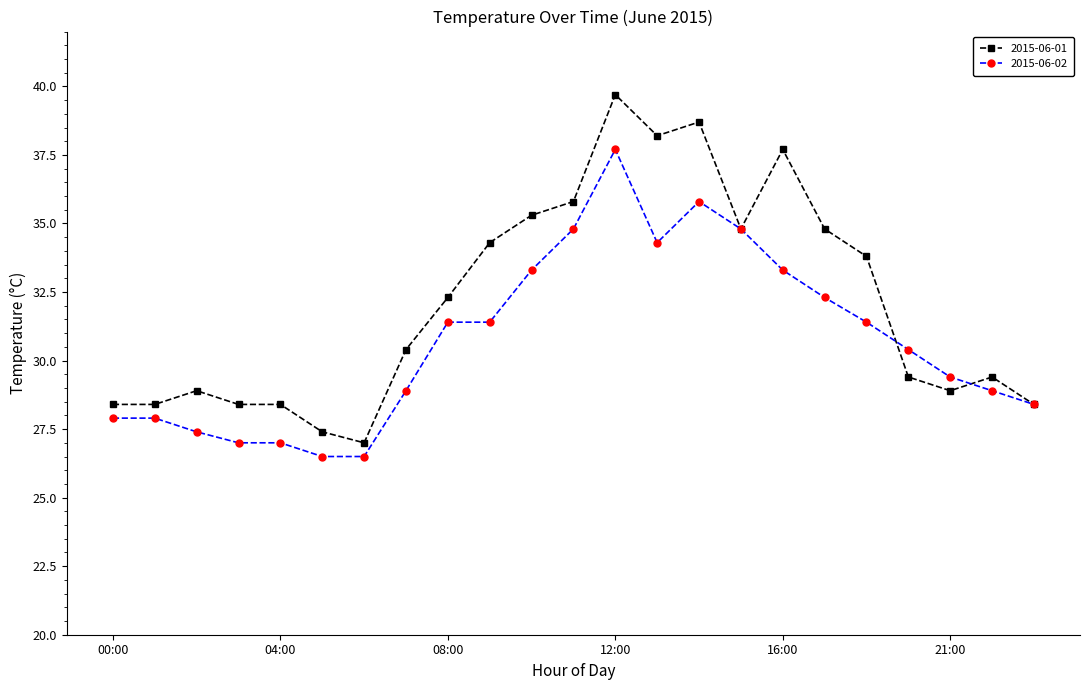

At how many categories does at least one series exceed 28?

21